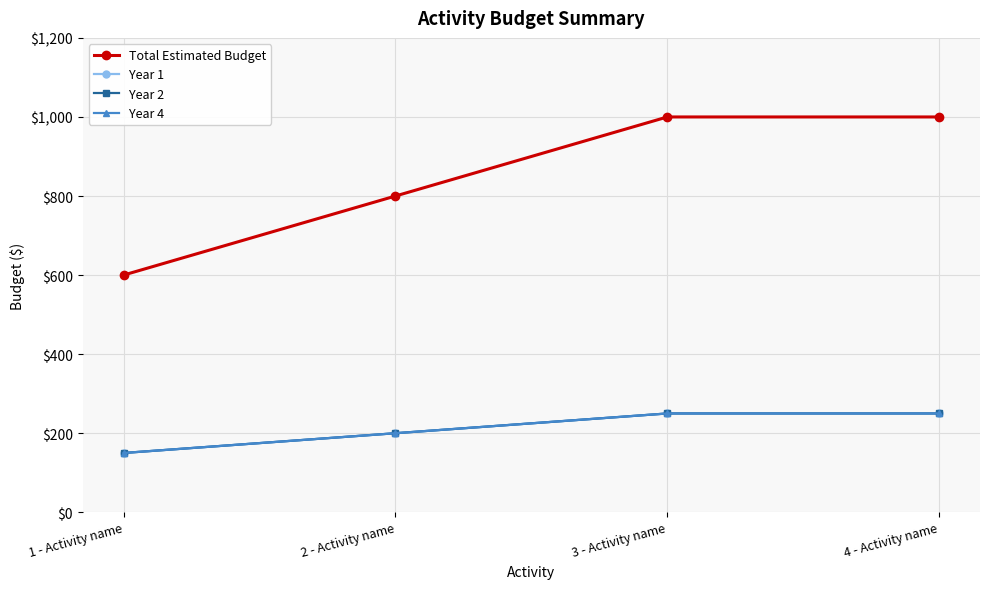

Is this an area chart (filled region under the line)?

No